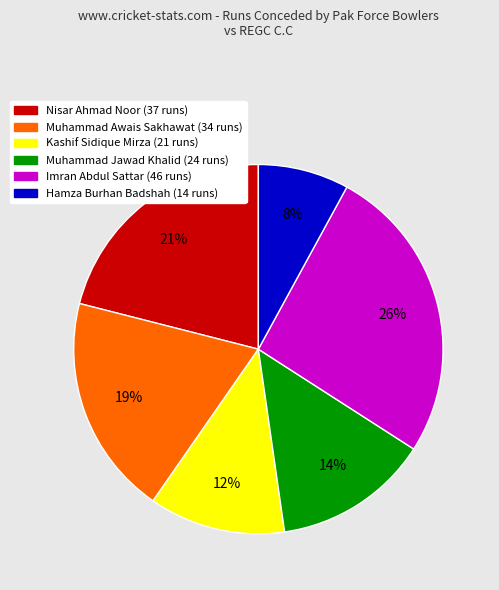

Which slice is the smallest?

Hamza Burhan Badshah